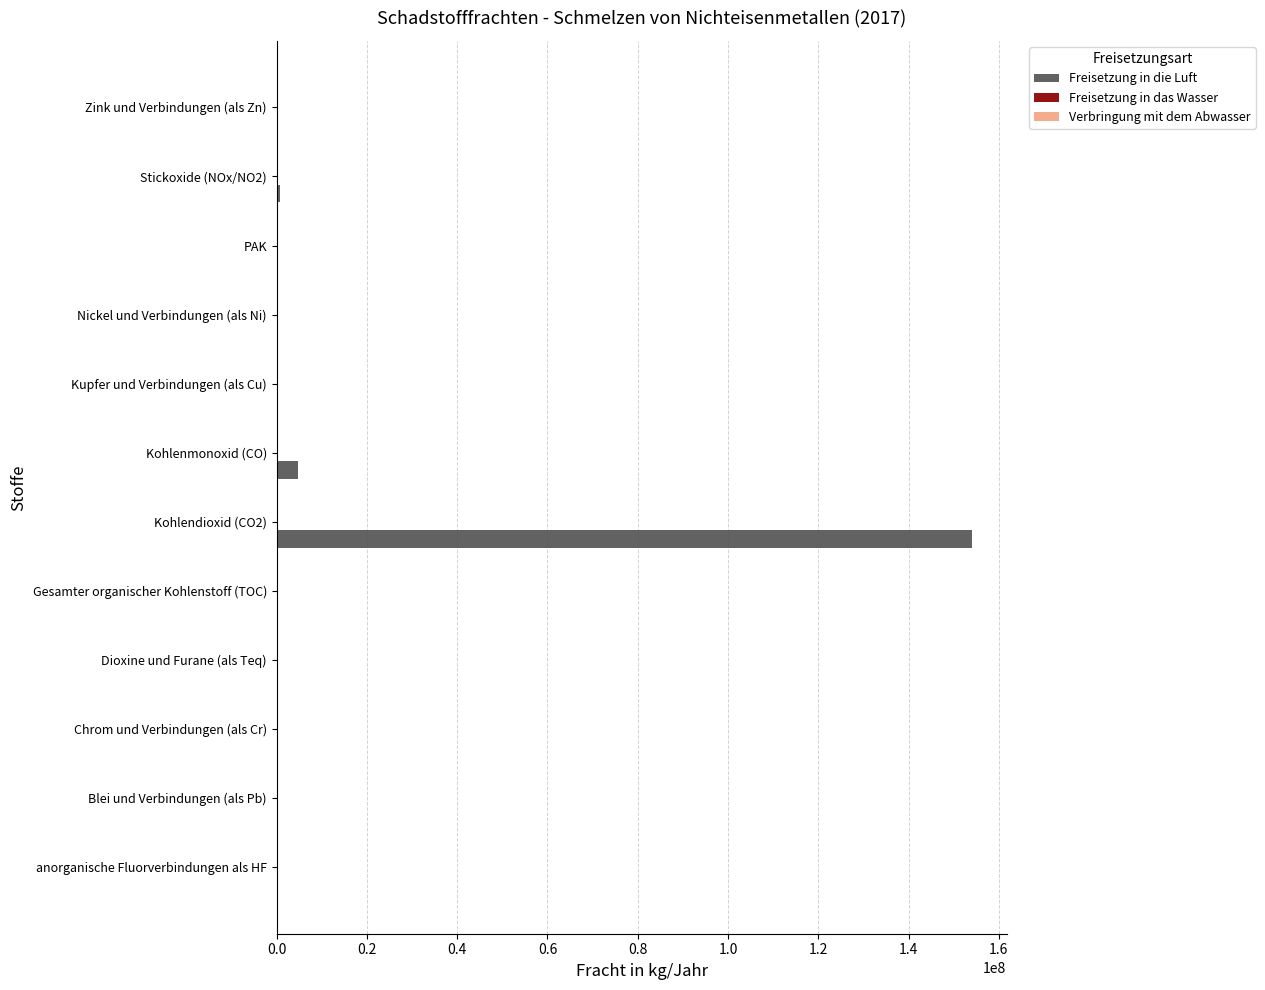

Which label corresponds to the largest value in the chart?

Kohlendioxid (CO2)